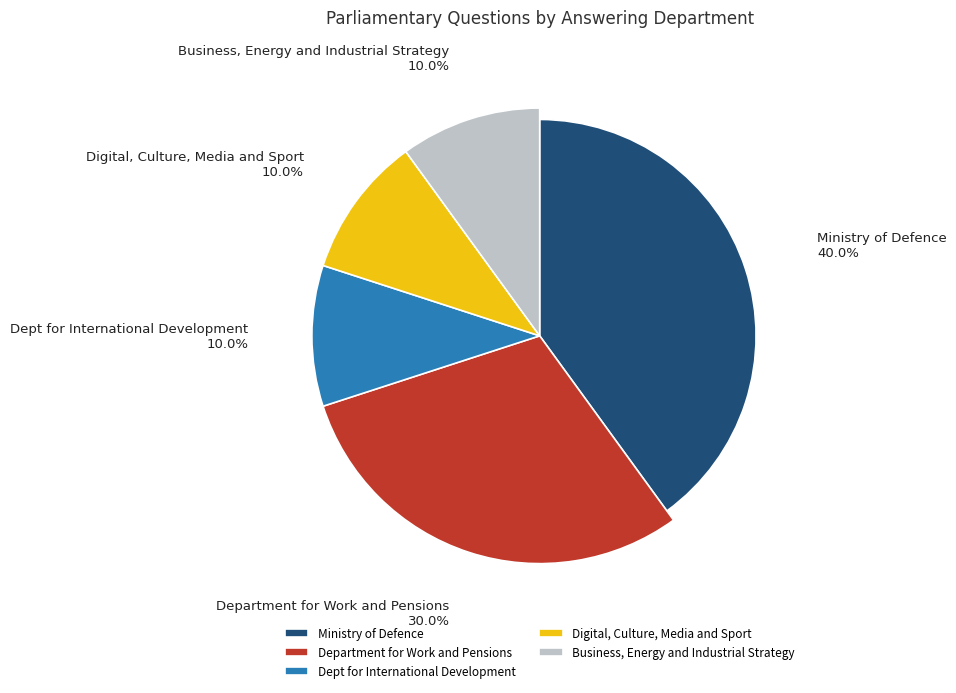

Rank the categories by value from lowest to highest.

Dept for International Development, Digital, Culture, Media and Sport, Business, Energy and Industrial Strategy, Department for Work and Pensions, Ministry of Defence